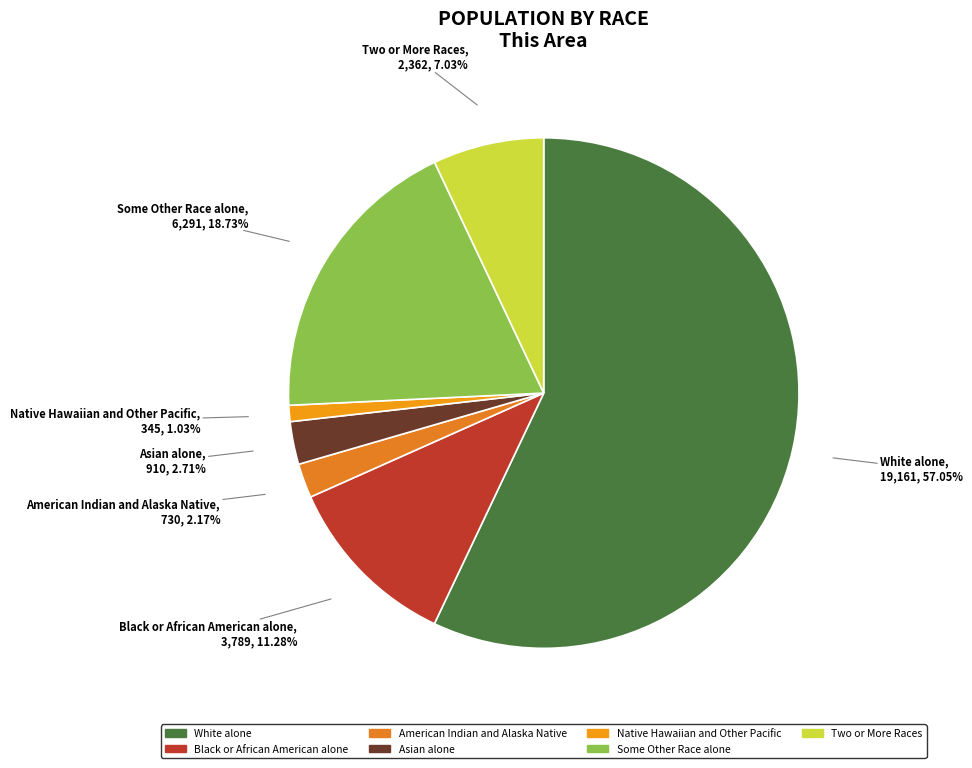

Approximately how many times larger is the value at American Indian and Alaska Native compared to Some Other Race alone?

0.1